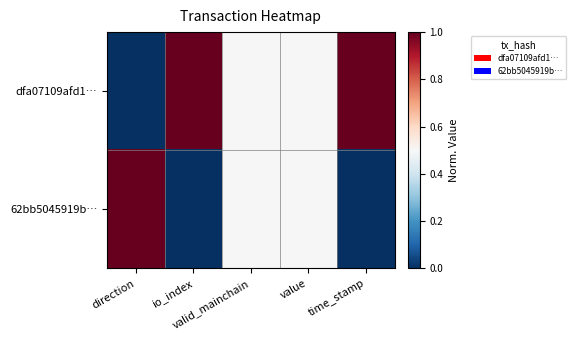

At which category does the chart reach its minimum across all series?

direction